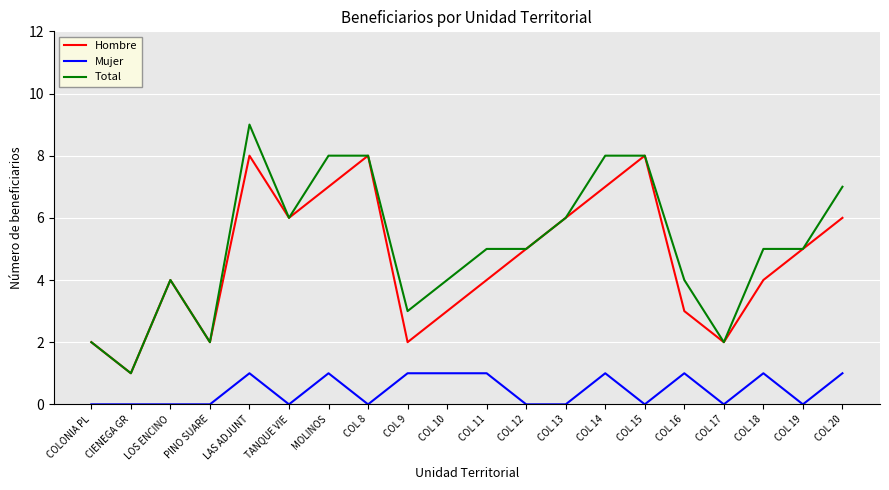

What is the total value across all series at COL 10?

8